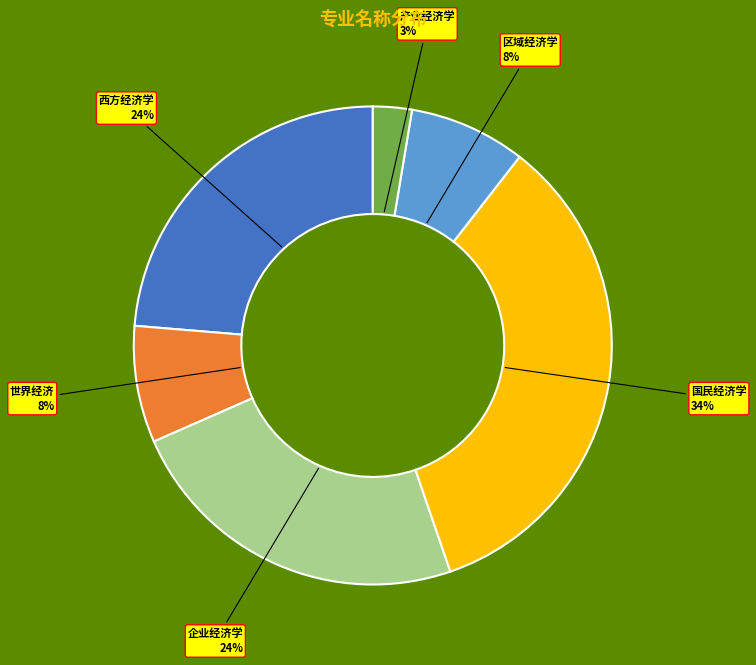

Does any single category account for the majority?

No